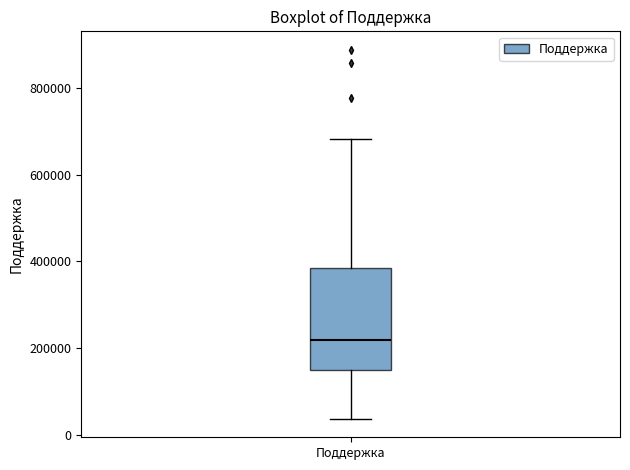

Read this box plot against the y-axis: the position of the median line, the range covered by the box, and the ends of both whiskers. The values are not printed on the chart, so give them approximately, as read against the axis.

median 220000, box 140000 to 380000, whiskers 40000 to 680000